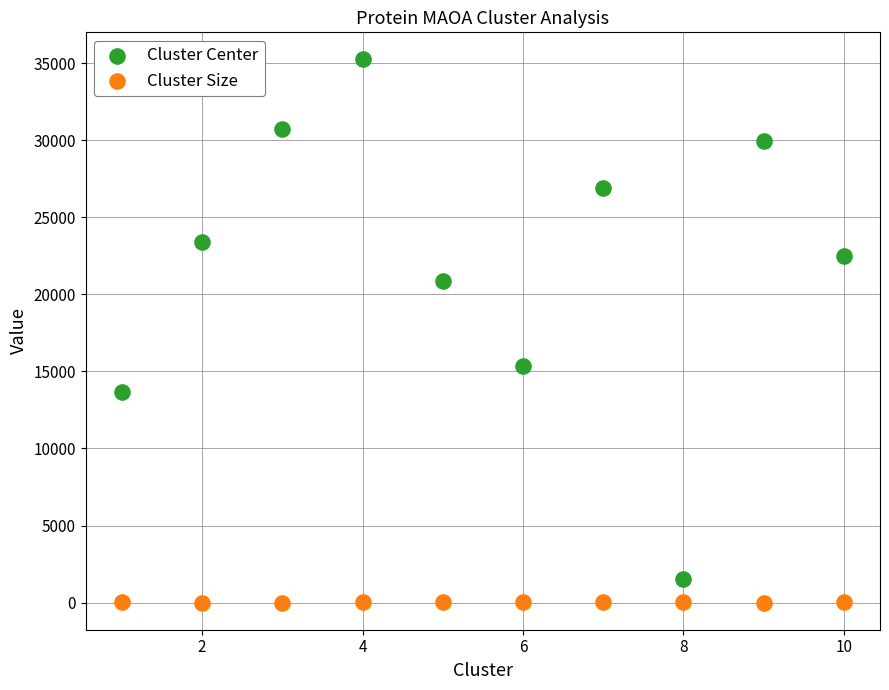

Across all data points, what is the range of Y values (max minus min)?

35229